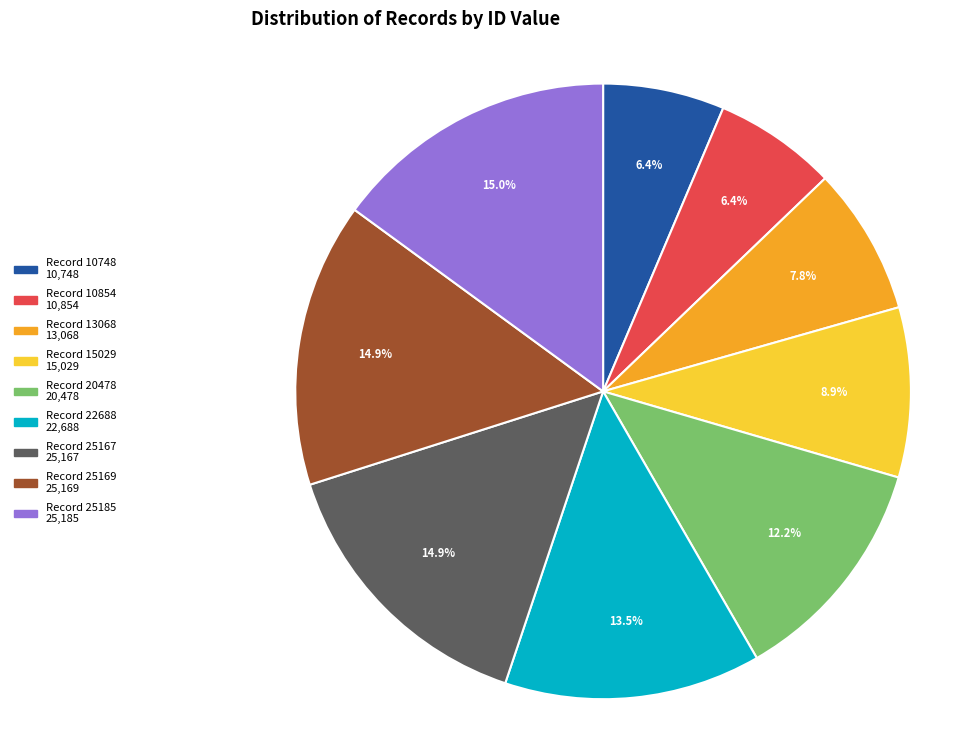

Does any single category account for the majority?

No